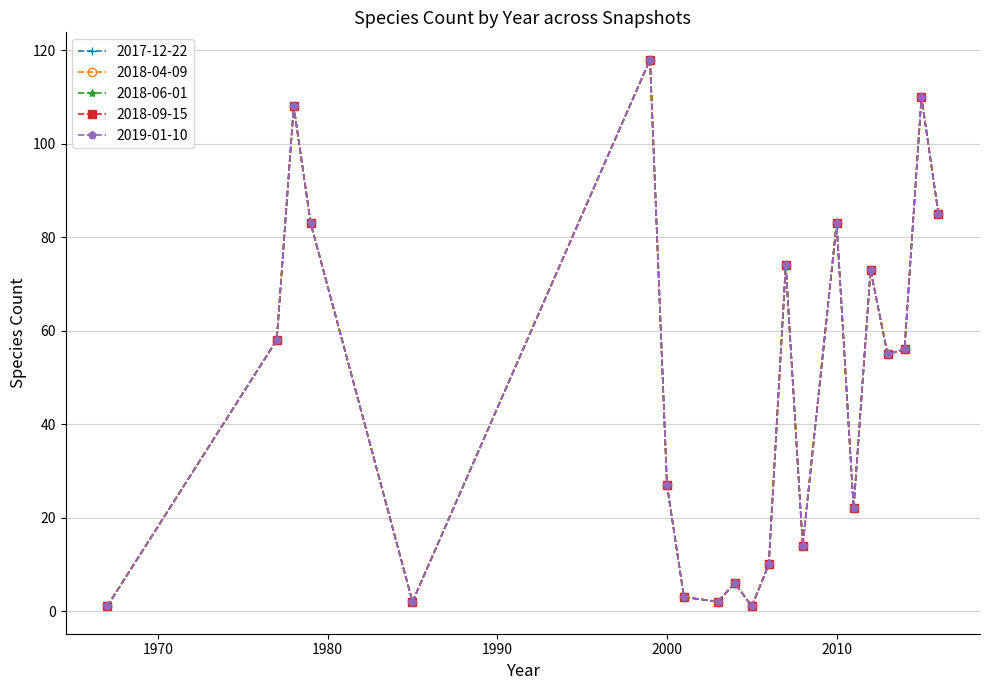

Does the chart have visible grid lines?

Yes